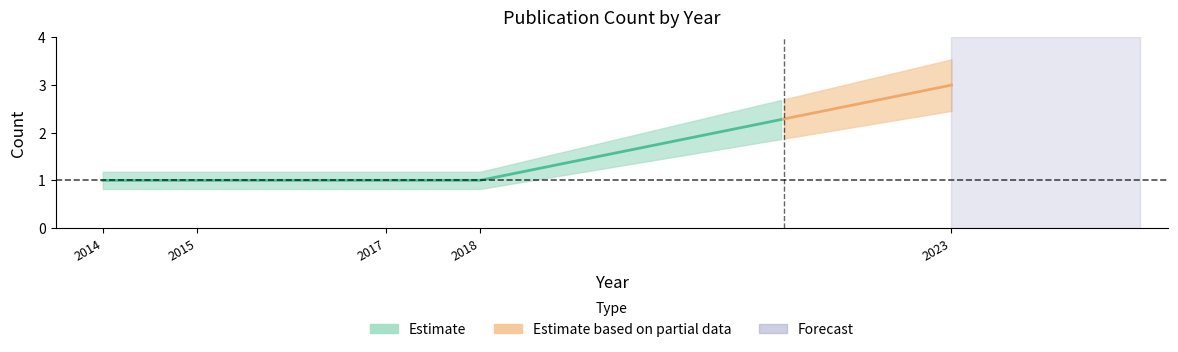

Rank the categories by value from highest to lowest.

2023, 2014, 2015, 2017, 2018